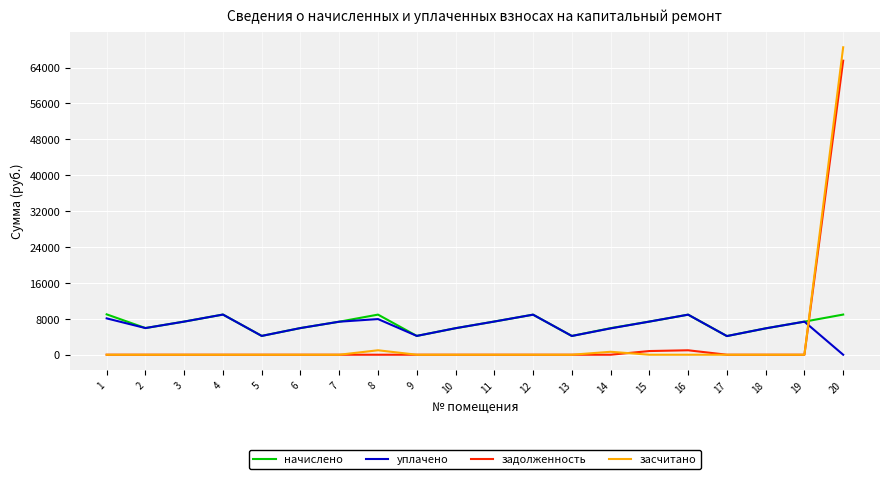

At how many categories does at least one series exceed 1843?

20